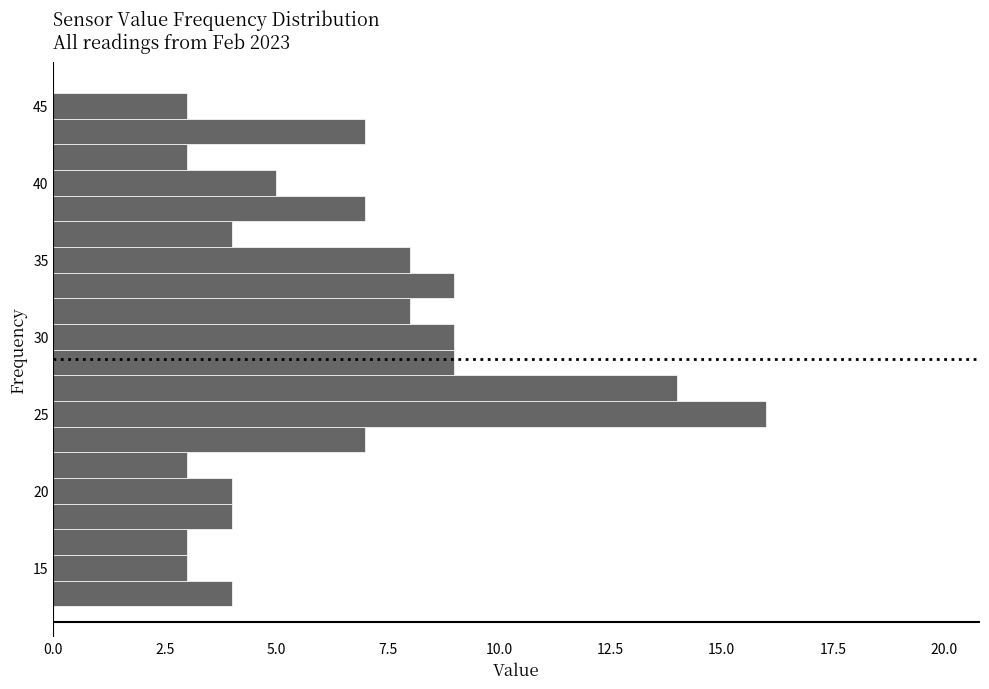

Around what value on the y-axis is the longest bar? Give the approximate position of its centre, as read against the axis.

25.0